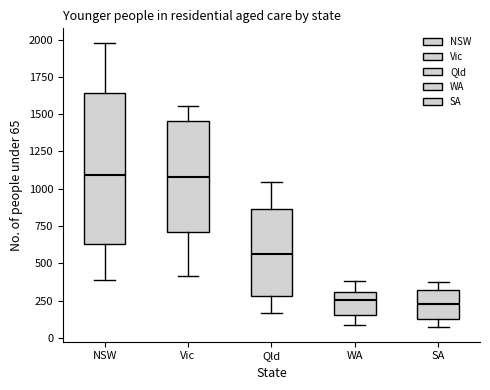

Which box is the tallest, from its lower edge to its upper edge?

NSW